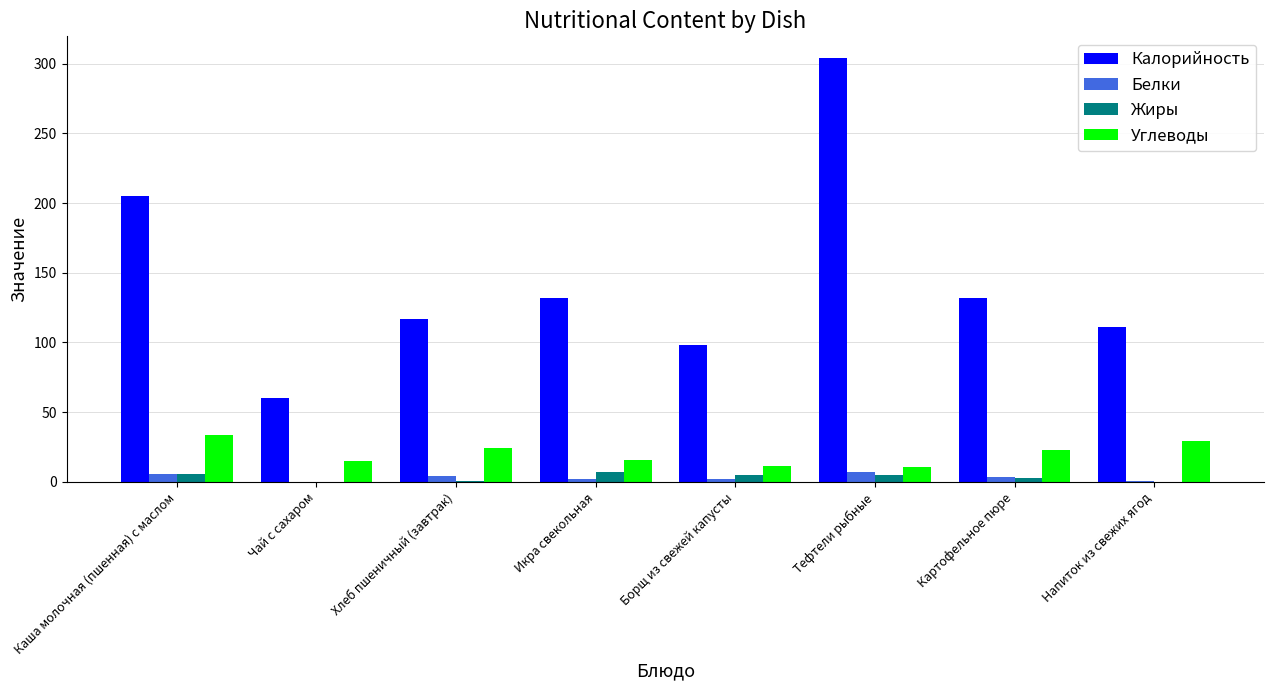

Is it true that Калорийность equals 63.7 at Борщ из свежей капусты?

False